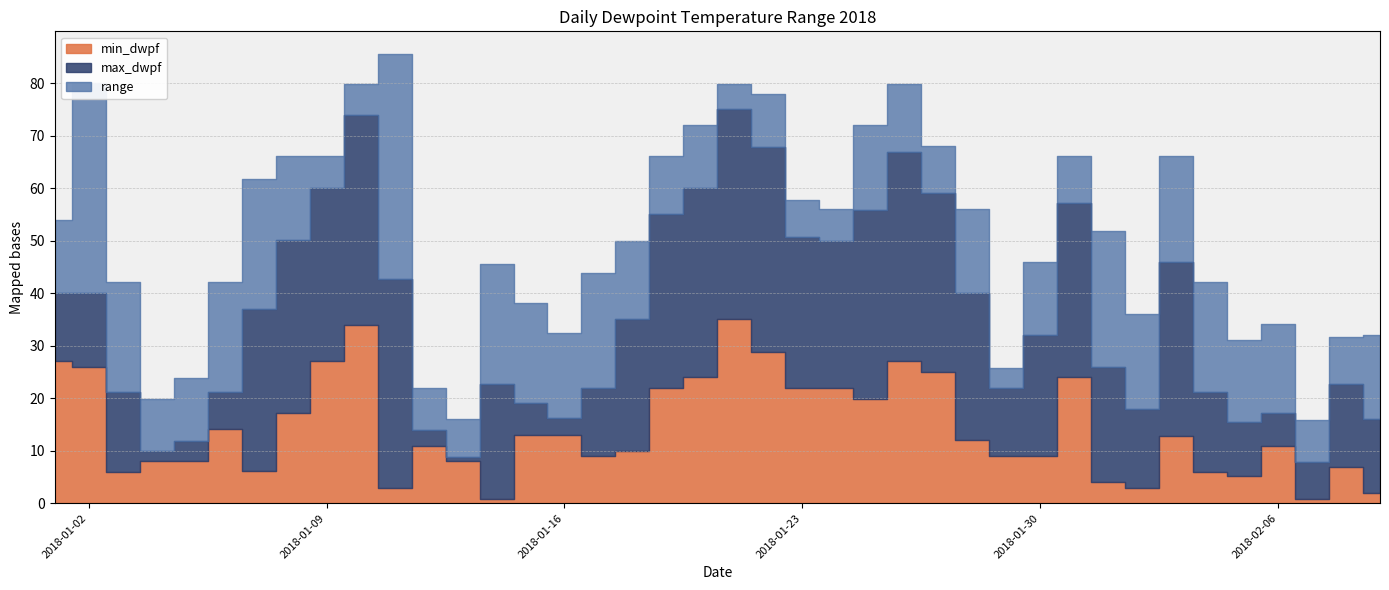

What is the sum of all range values?

606.3